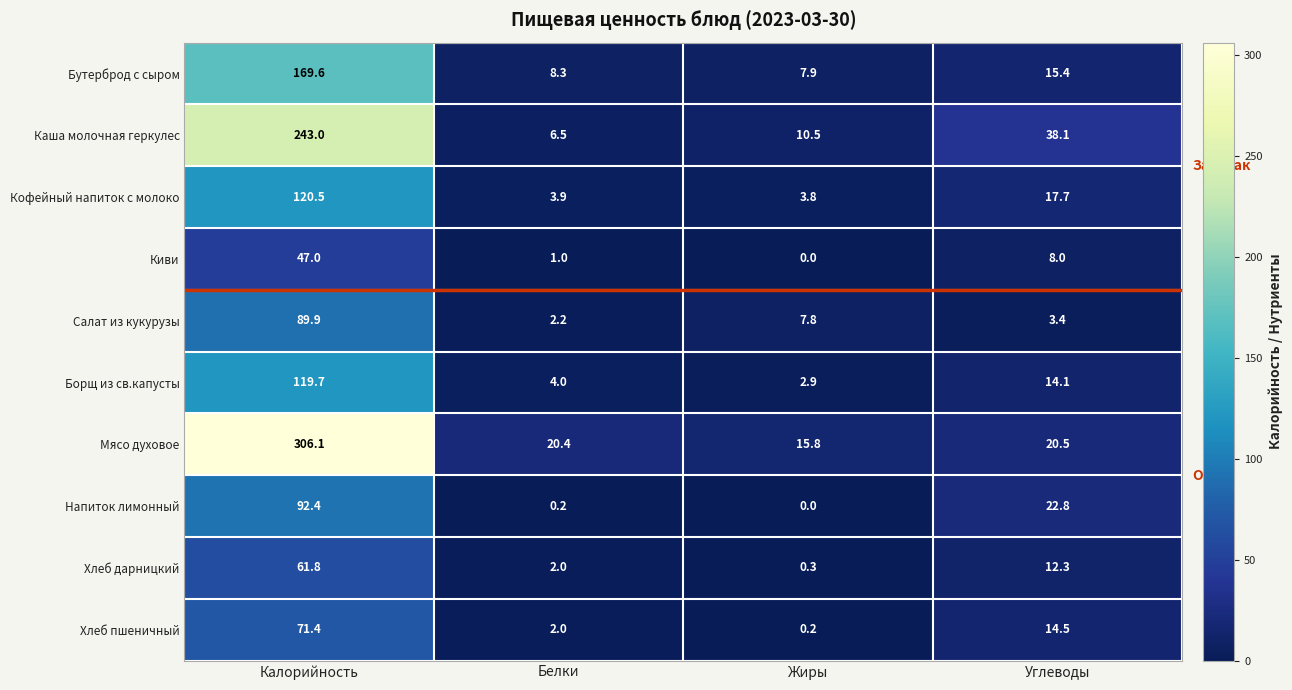

The value of Каша молочная геркулес at Белки is 2.8. True or false?

False